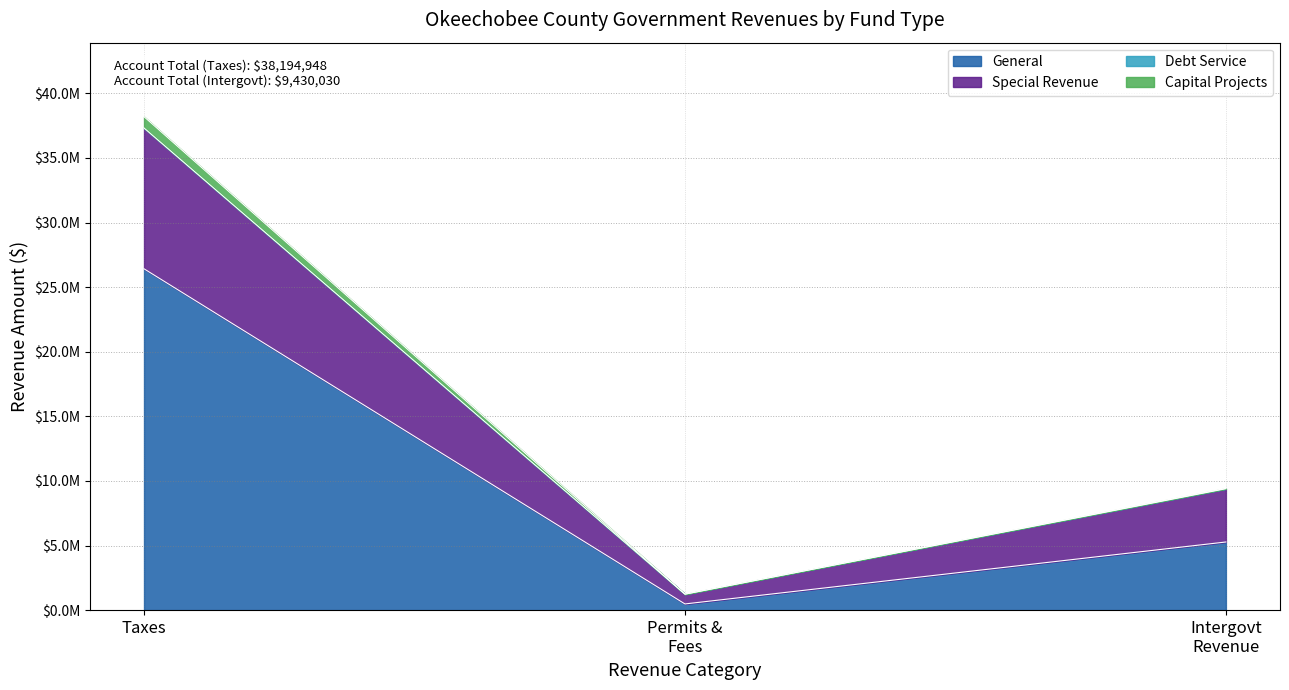

Does the chart have visible grid lines?

Yes